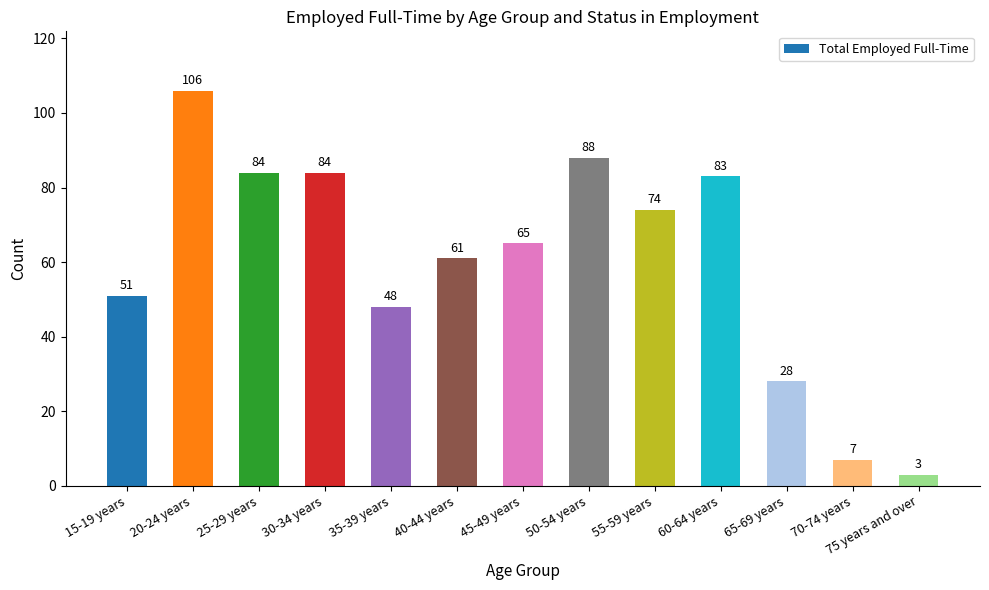

Are the bars grouped side by side (vs. stacked)?

No